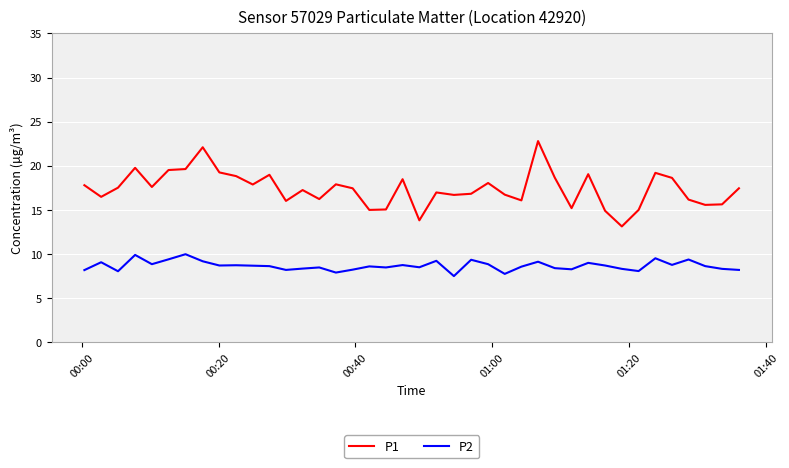

Does the chart display data point markers on the line(s)?

No